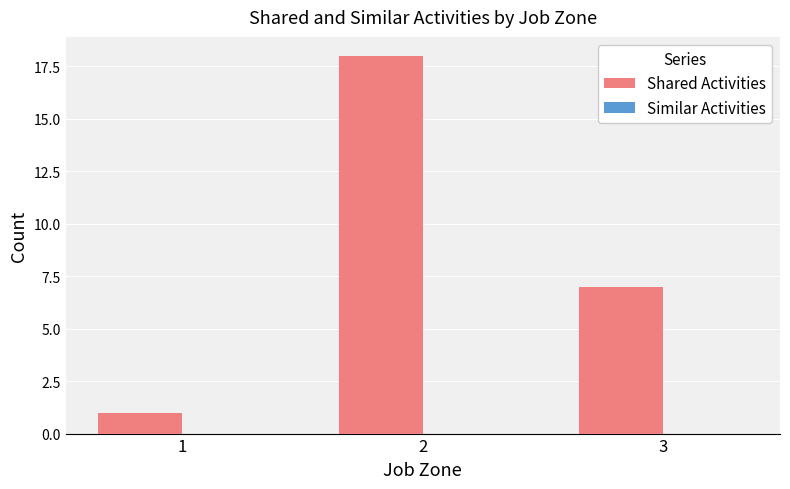

Reading right to left, list all the values displayed in this chart.

7	18	1